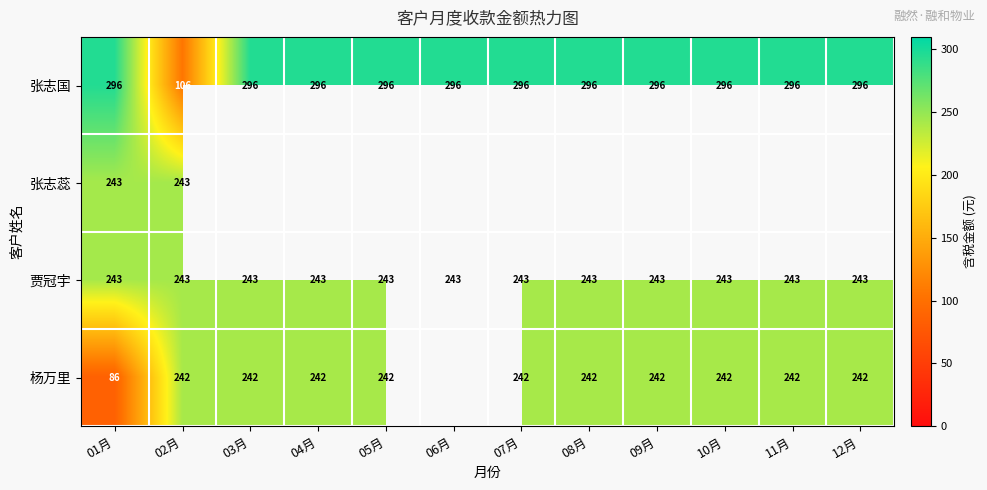

How many data points does each series have?

12